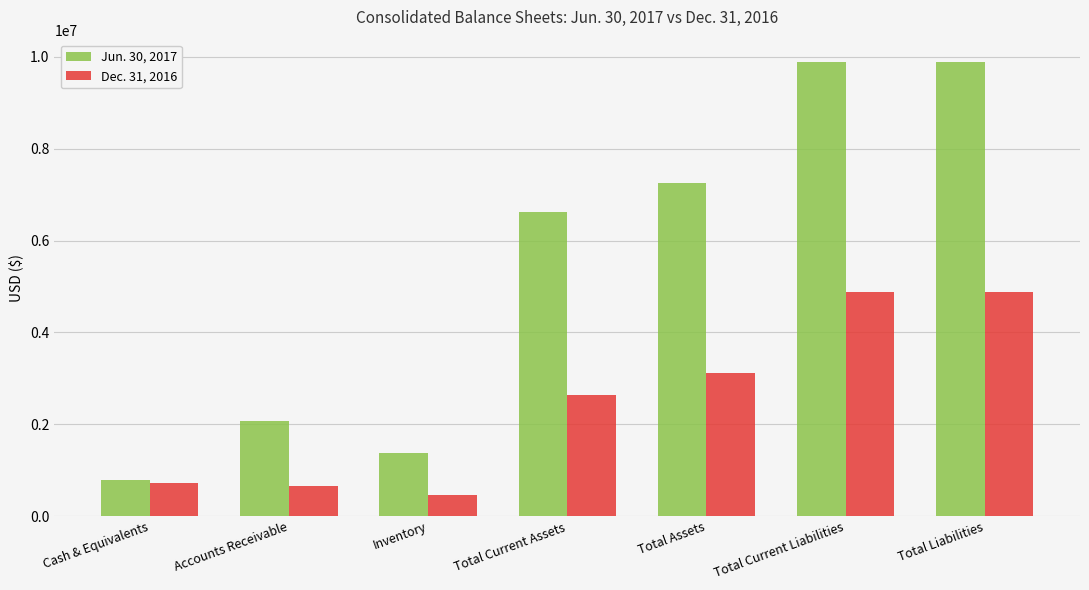

What is the sum of all Jun. 30, 2017 values?

37868709